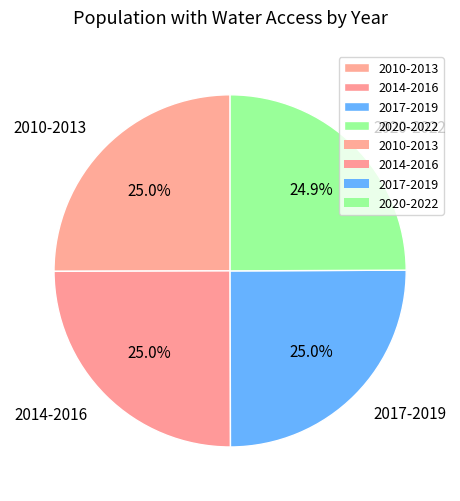

Combined, do 2020-2022 and 2010-2013 account for over 50%?

No